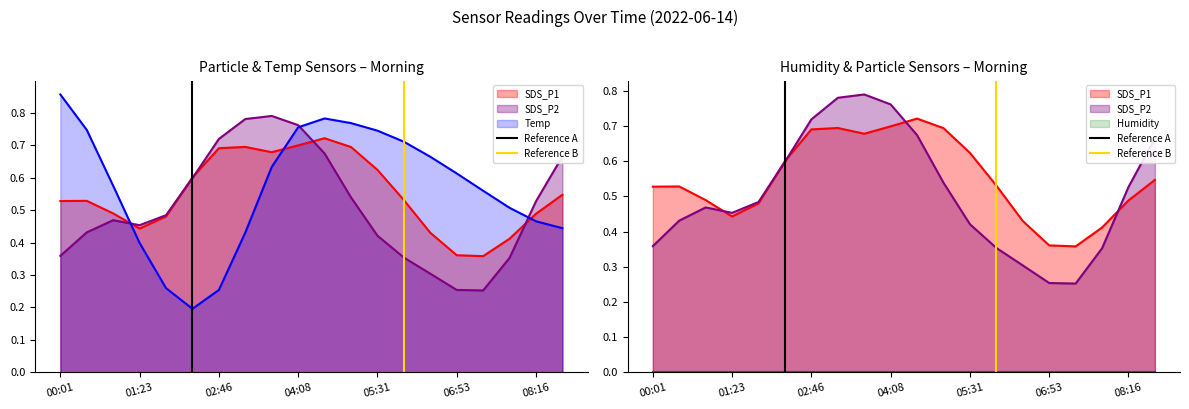

Does the chart have visible grid lines?

No